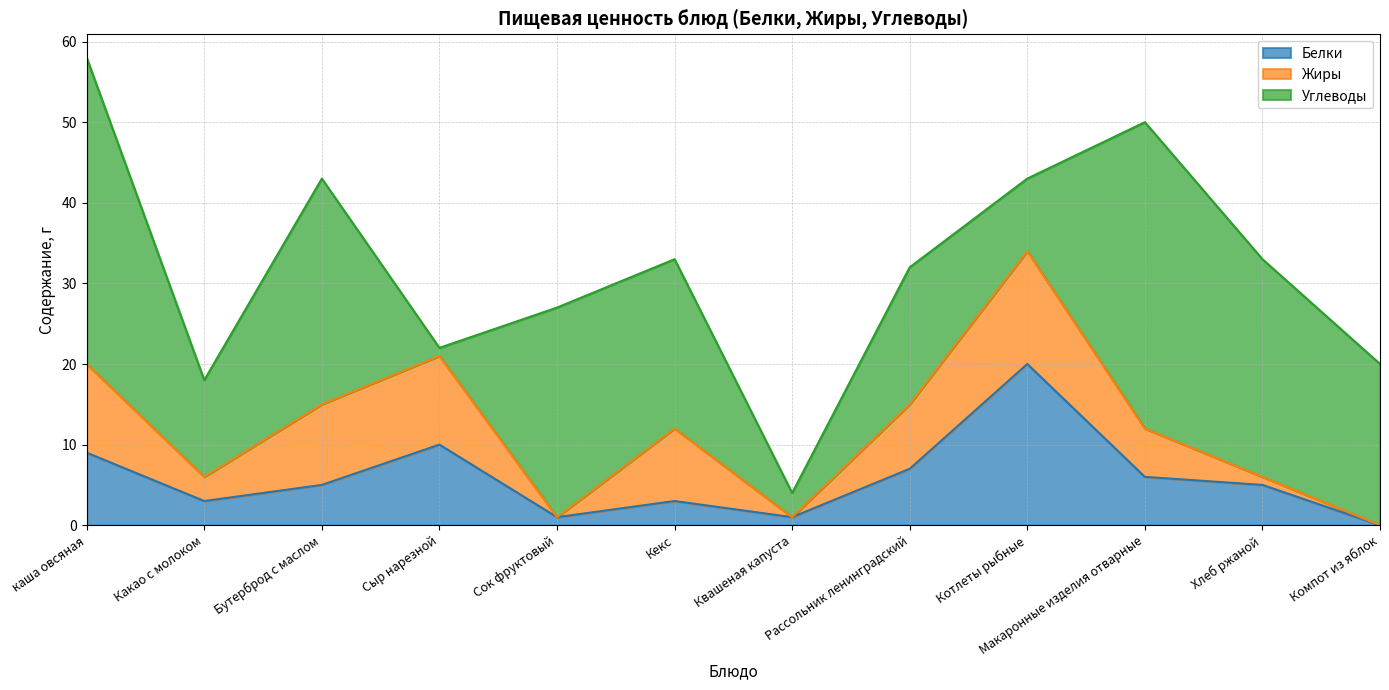

At which category does Белки reach its first local valley?

Какао с молоком